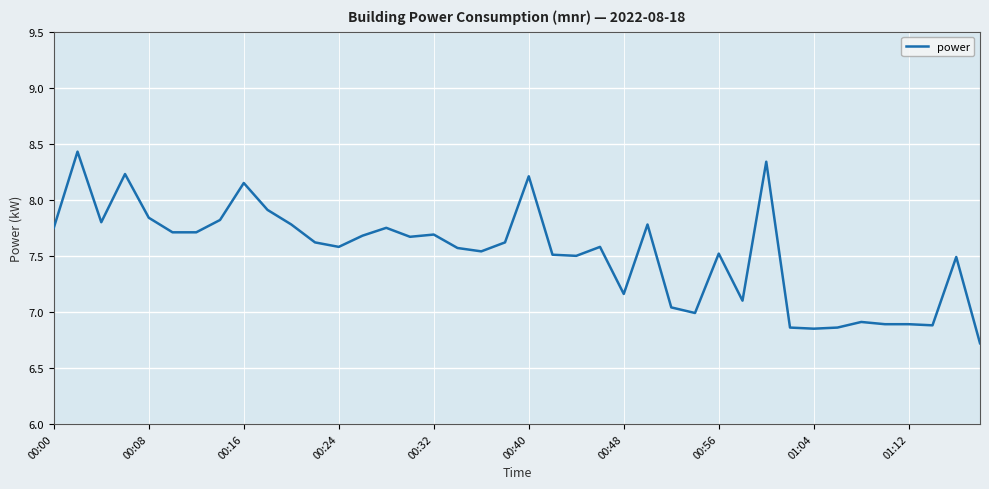

What is the difference between the maximum and minimum values?

1.7